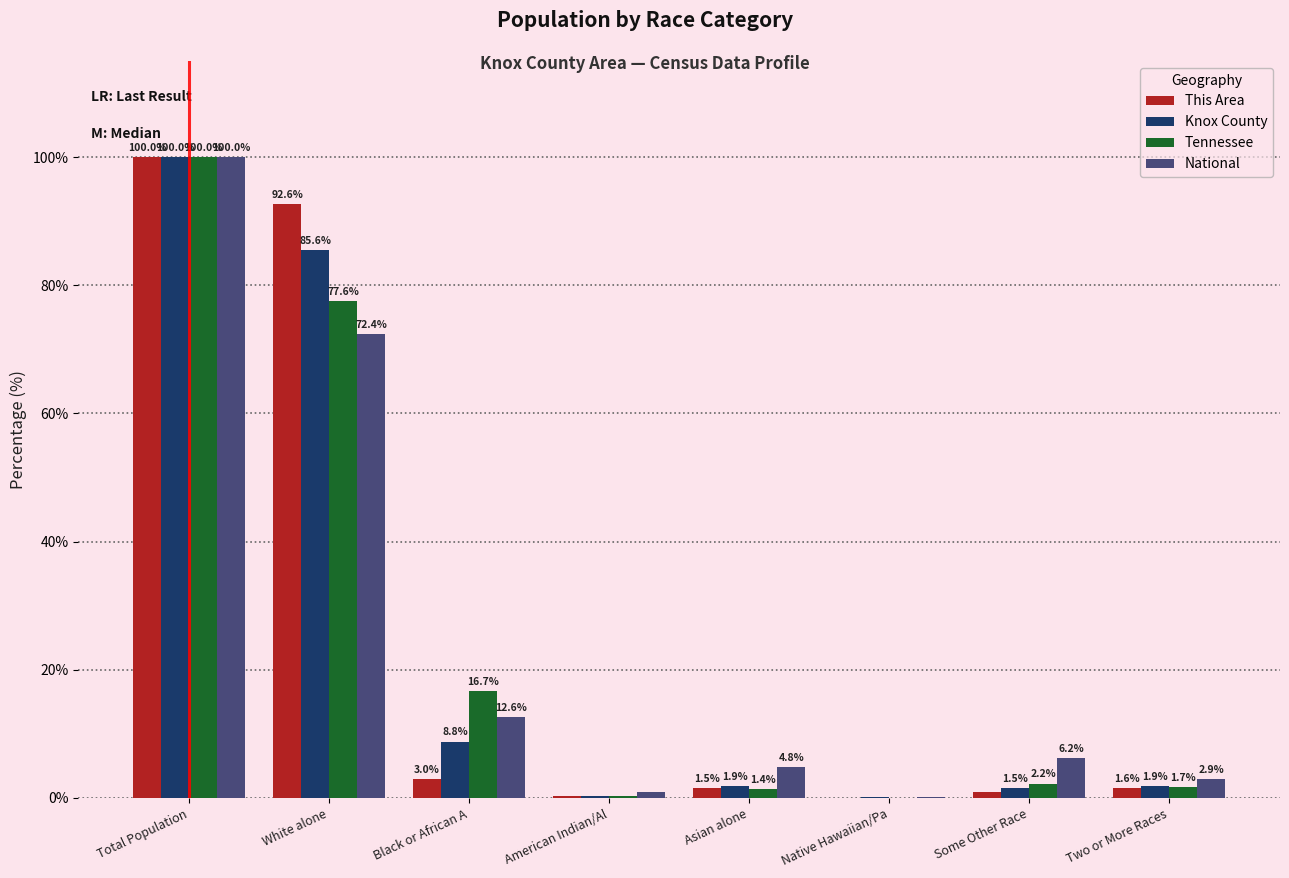

Which category has the highest value in the Tennessee series?

Total Population